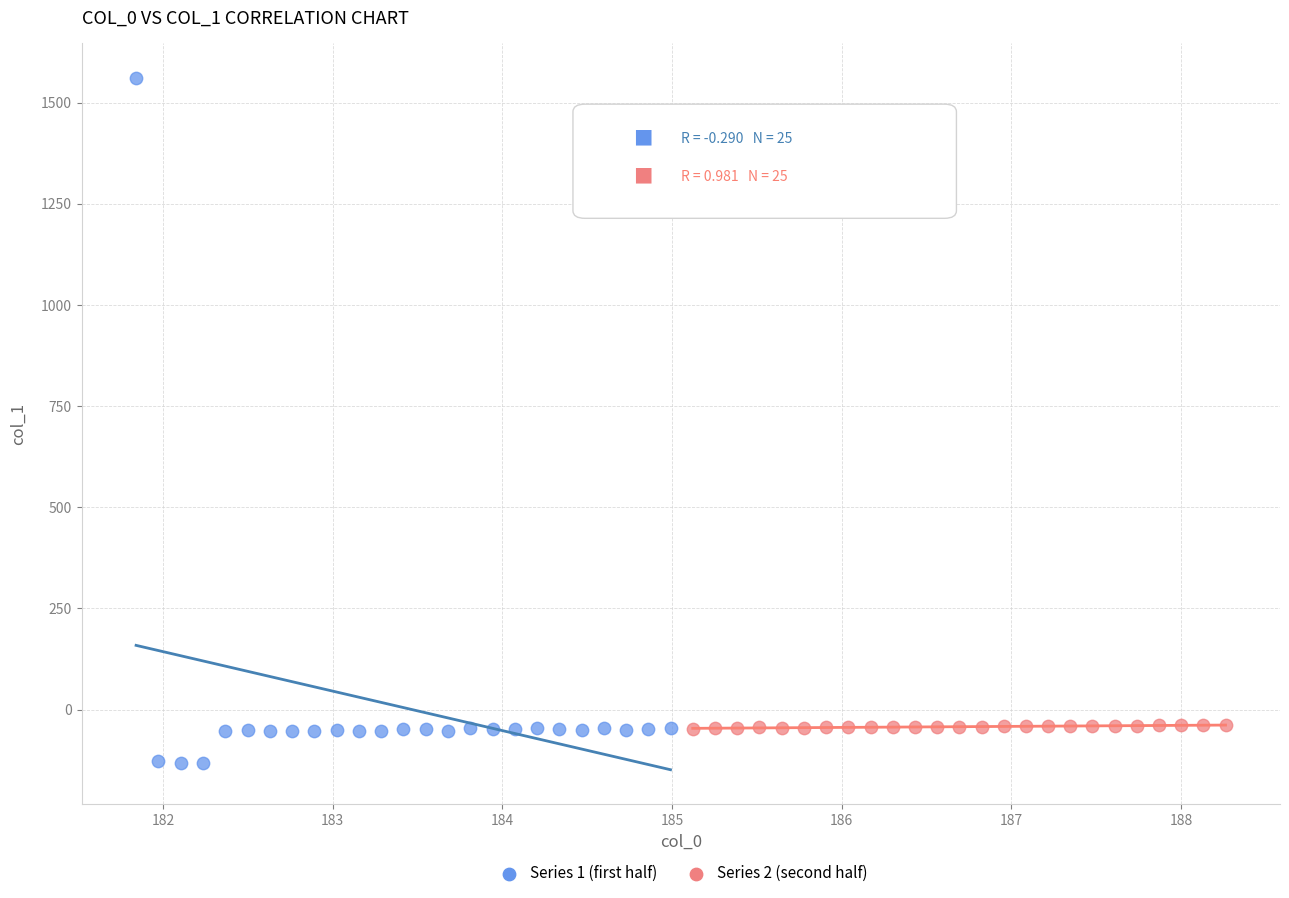

Which series reaches the maximum Y coordinate?

Series 1 (first half)